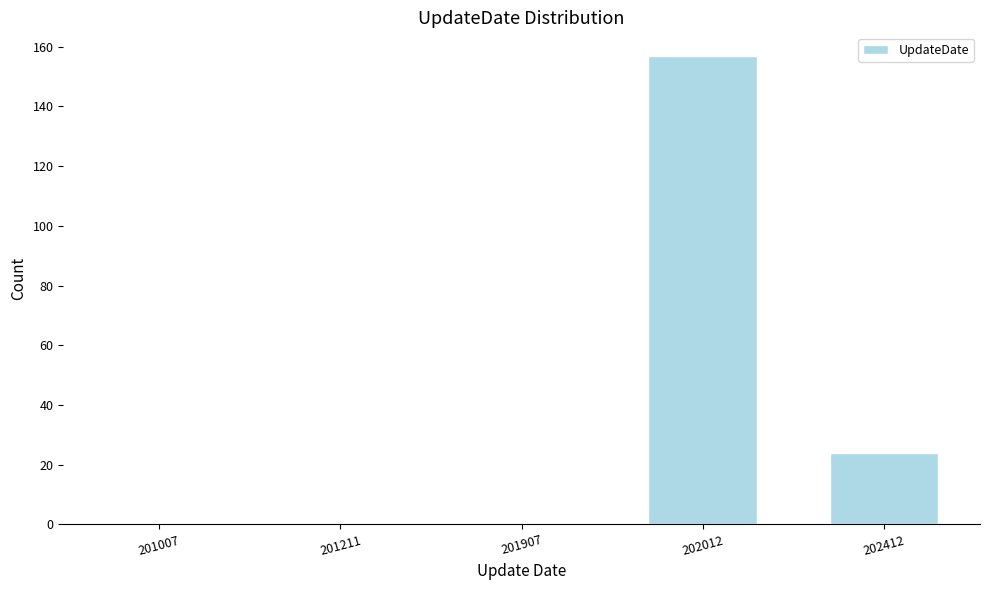

Reading right to left, what are all the values shown in this chart?

202412=24	202012=157	201907=0	201211=0	201007=0